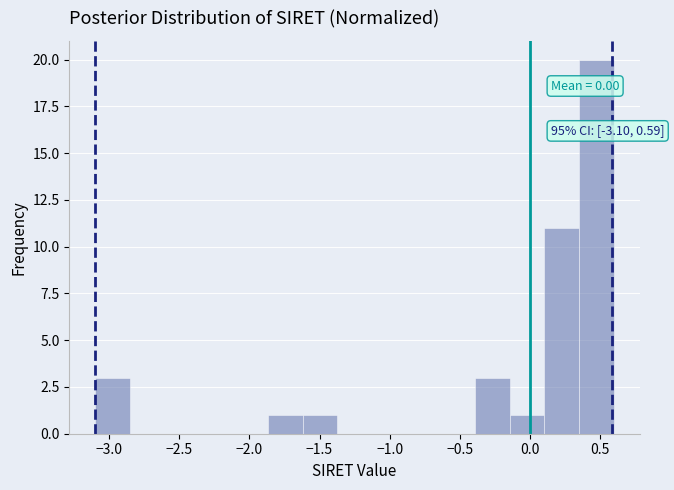

Over which range of the x-axis is the bar tallest?

0.35 to 0.60